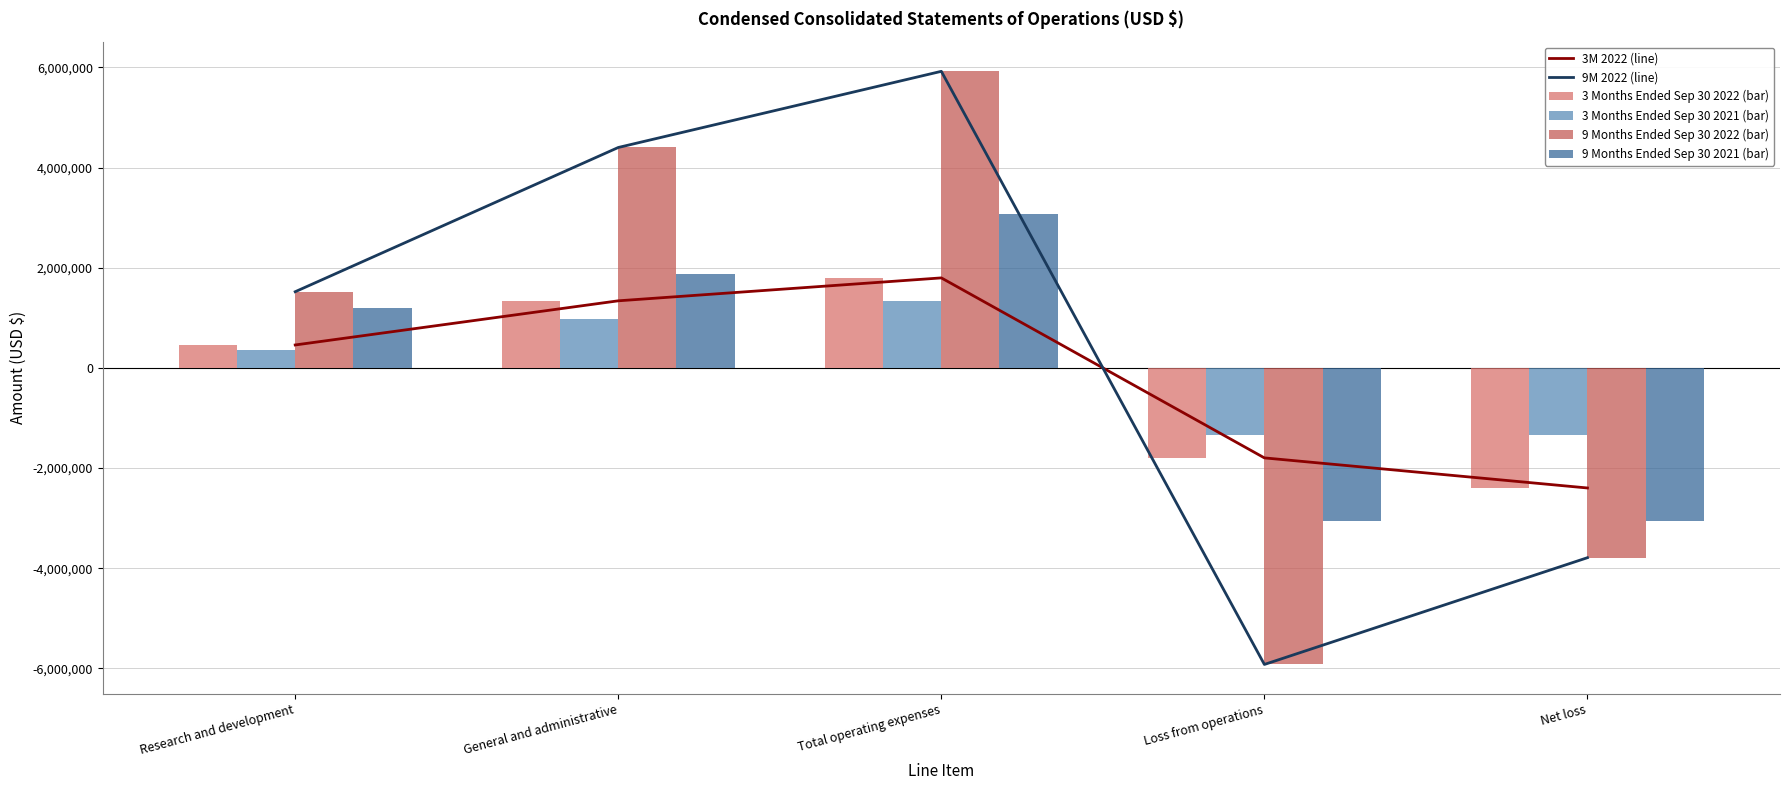

How many data points in 9 Months Ended Sep 30 2022 (bar) are less than 1520870?

2